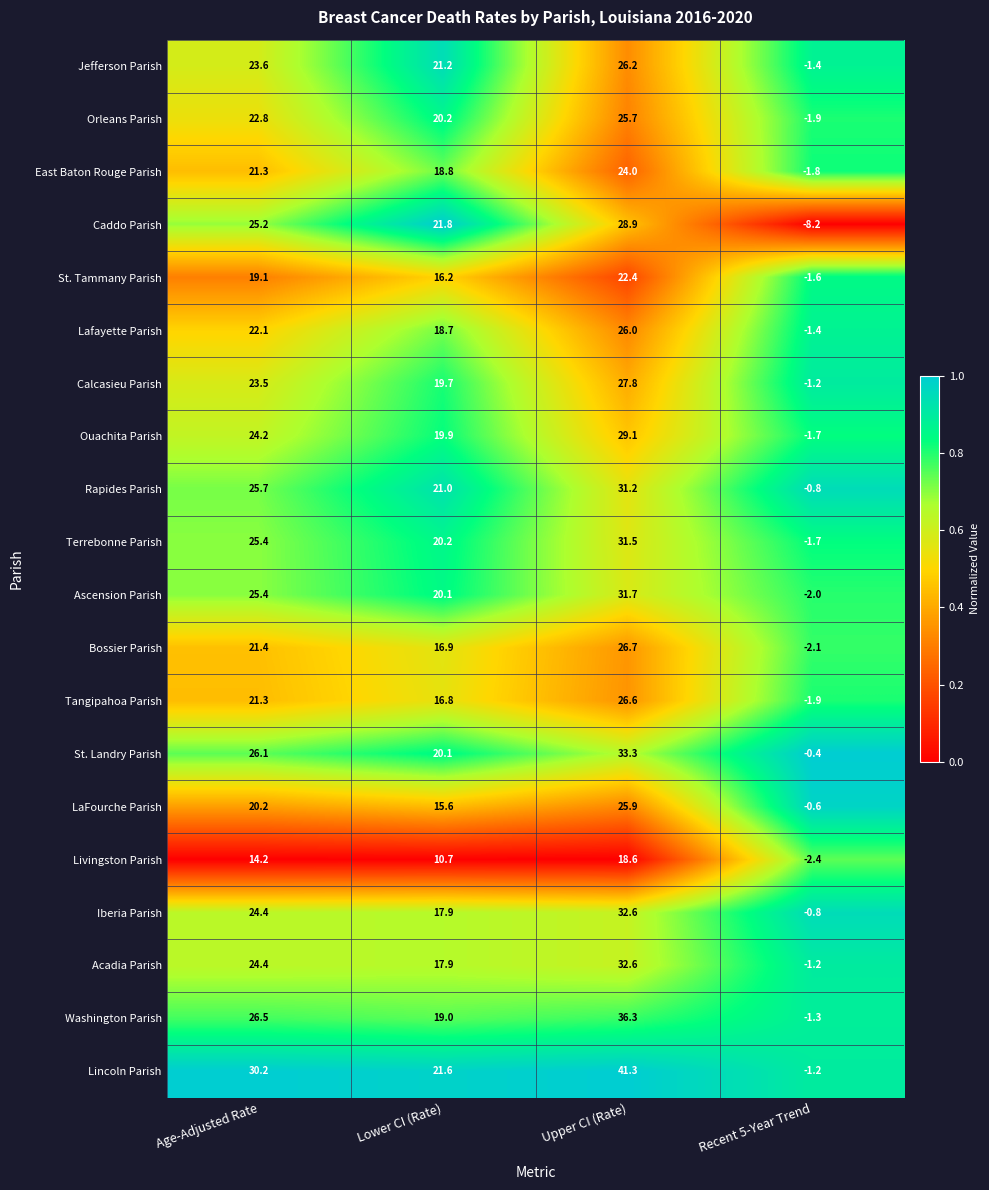

What is the spread (max minus min) of values at Age-Adjusted Rate?

16.0